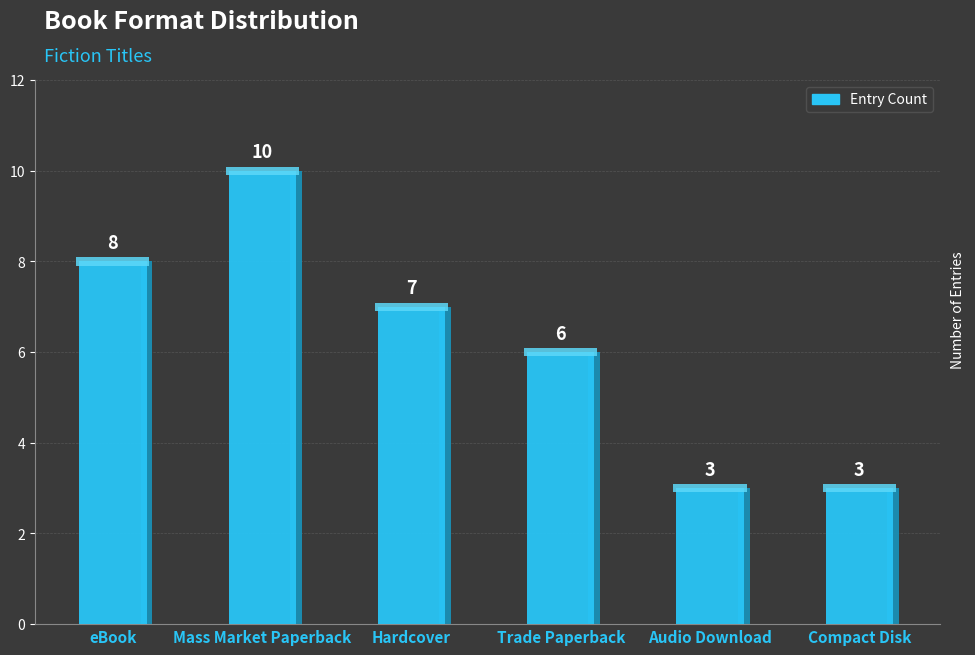

How many values are between 3 and 8?

5